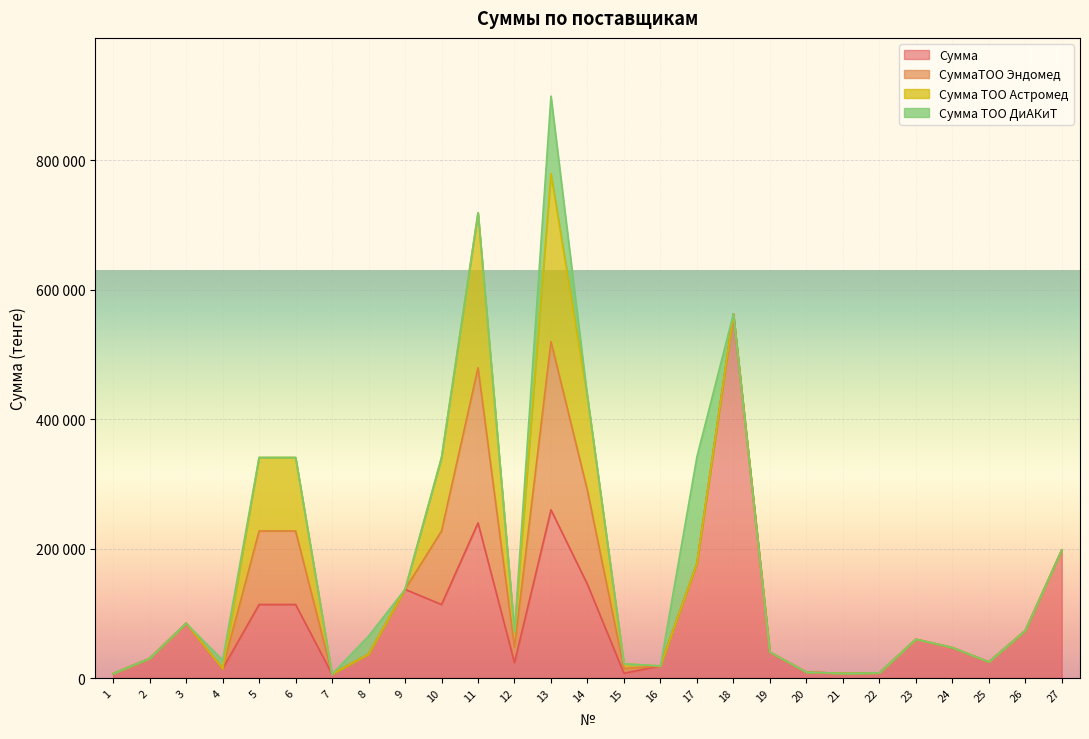

Does the chart display data point markers on the line(s)?

No